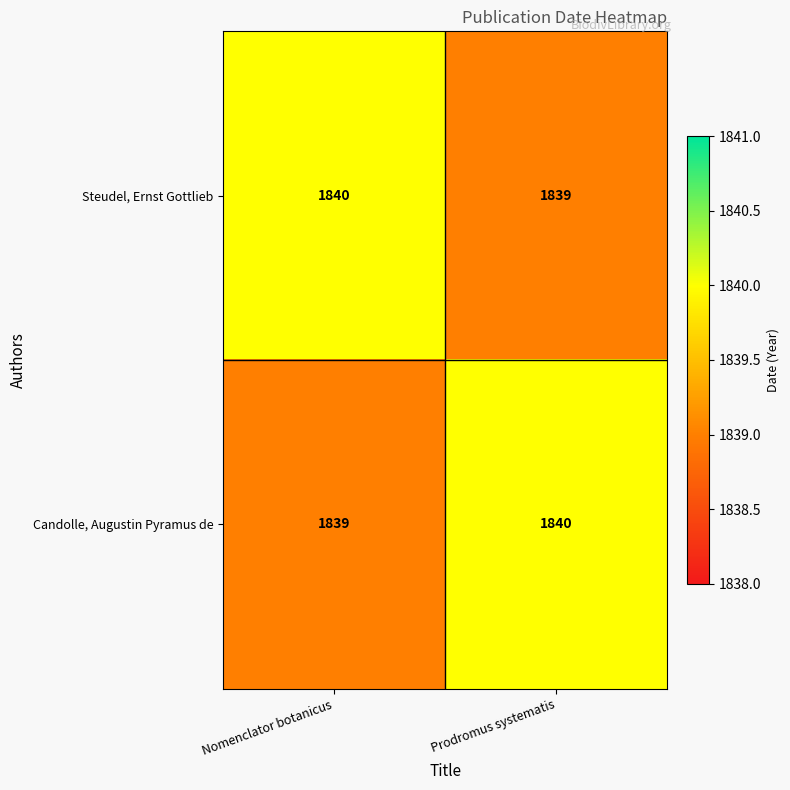

The Steudel, Ernst Gottlieb series shows 2590 at Prodromus systematis. True or false?

False